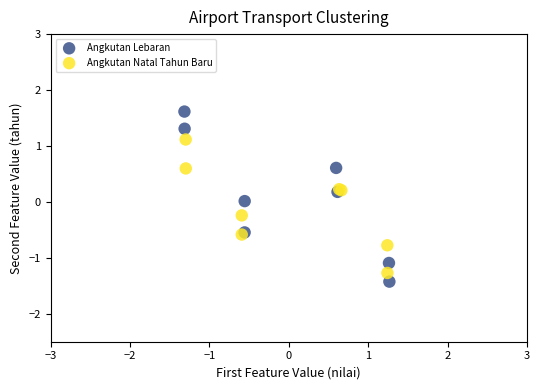

Which series reaches the maximum Y coordinate?

Angkutan Lebaran